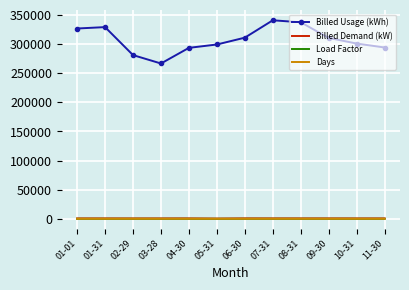

What is the difference between the highest and lowest values at 11-30?

293819.4